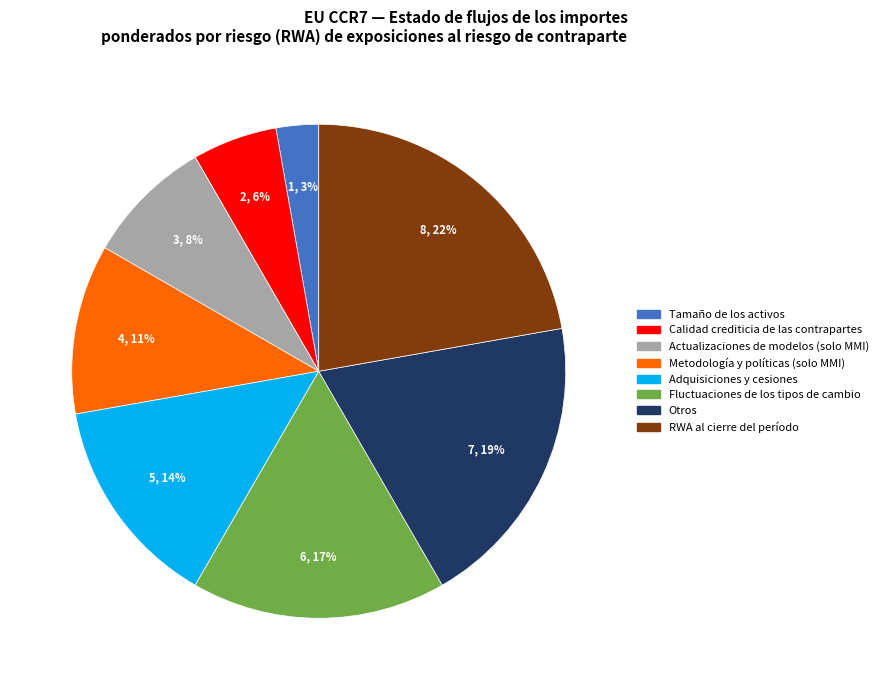

How many slices are in this pie chart?

8